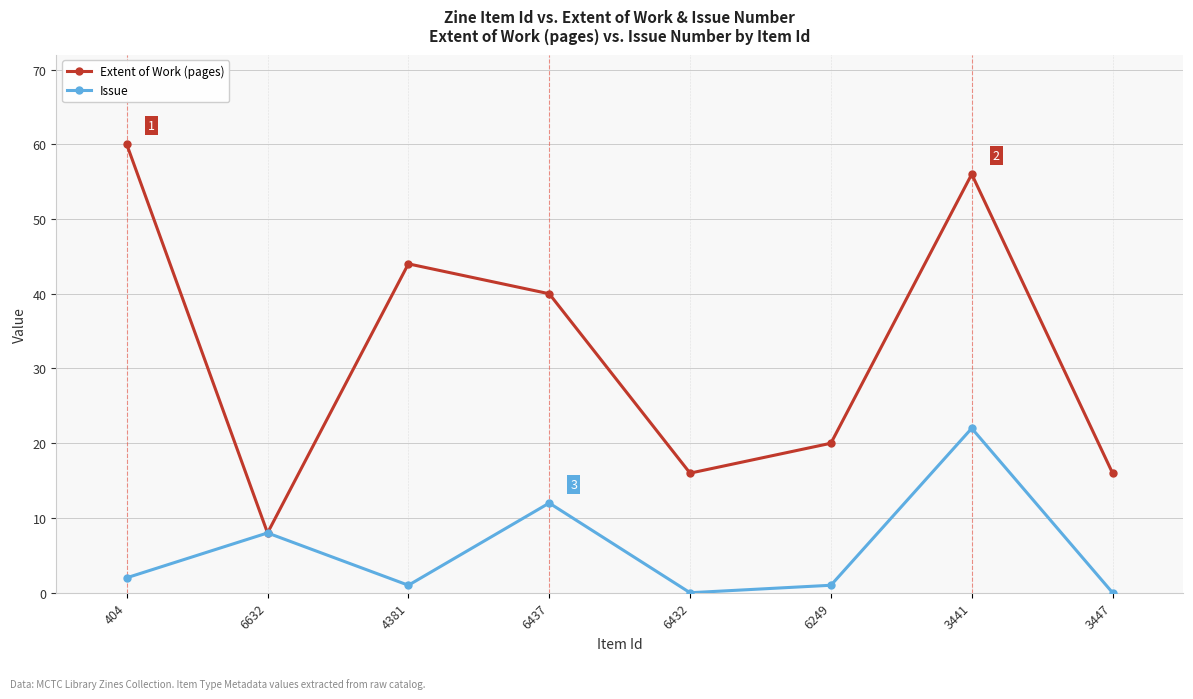

At which label does Extent of Work (pages) reach its minimum?

6632